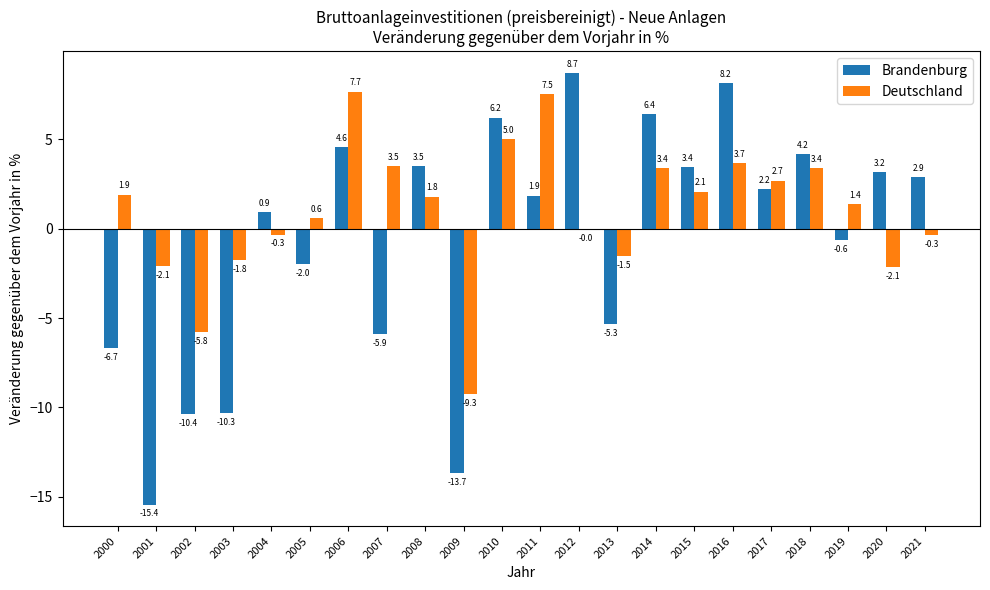

Between 2004 and 2005, which series saw the biggest shift?

Brandenburg